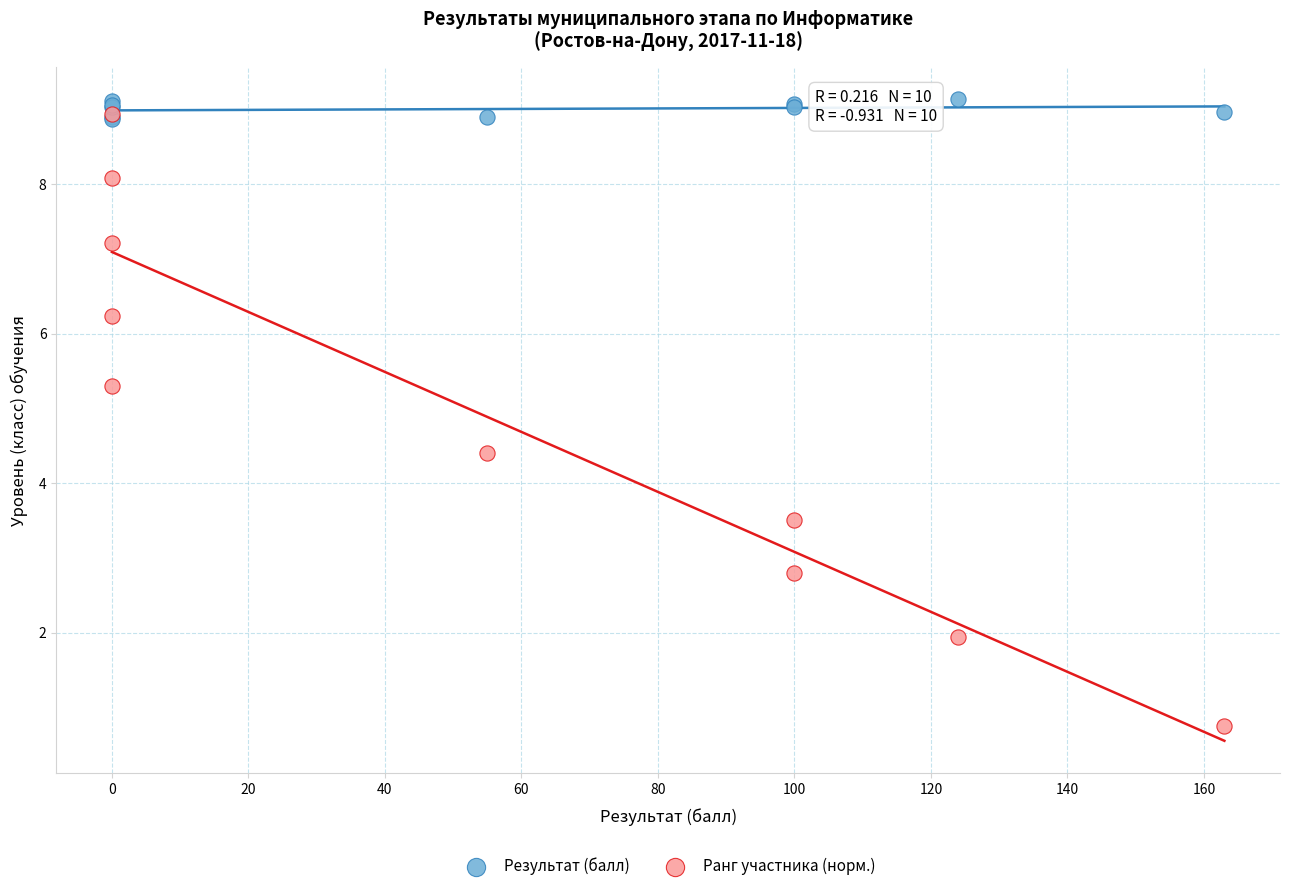

Which series has the widest spread of Y values?

Ранг участника (норм.)